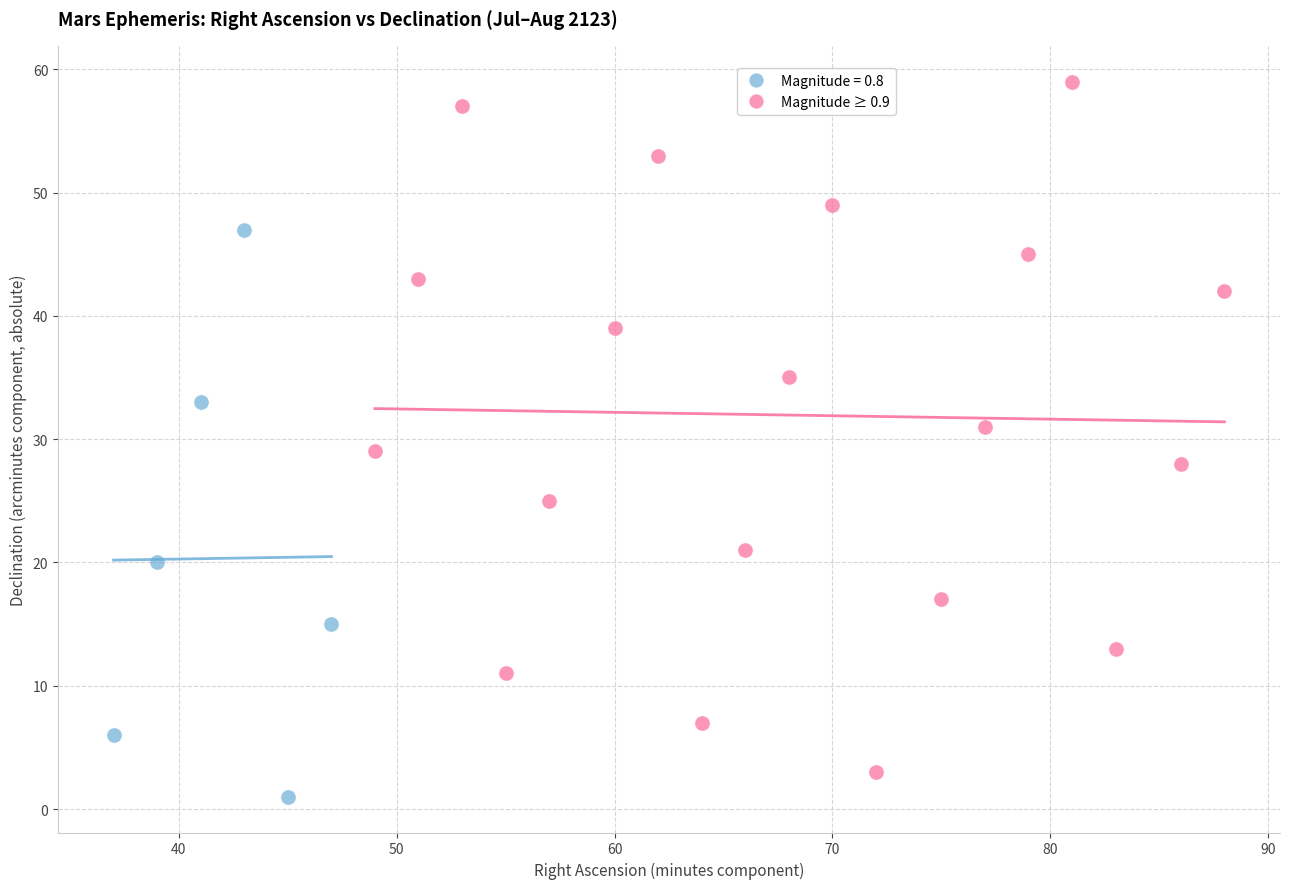

Which series reaches the maximum Y coordinate?

Magnitude ≥ 0.9